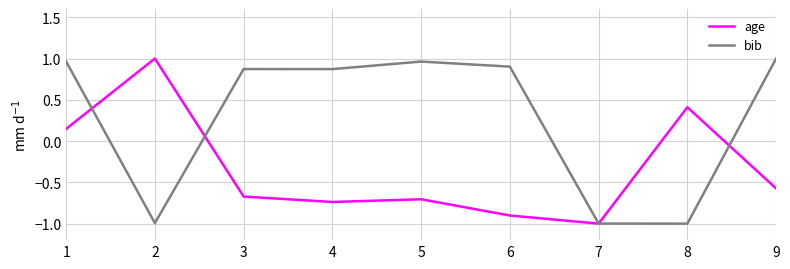

Rank the series by their average value, from lowest to highest.

age, bib